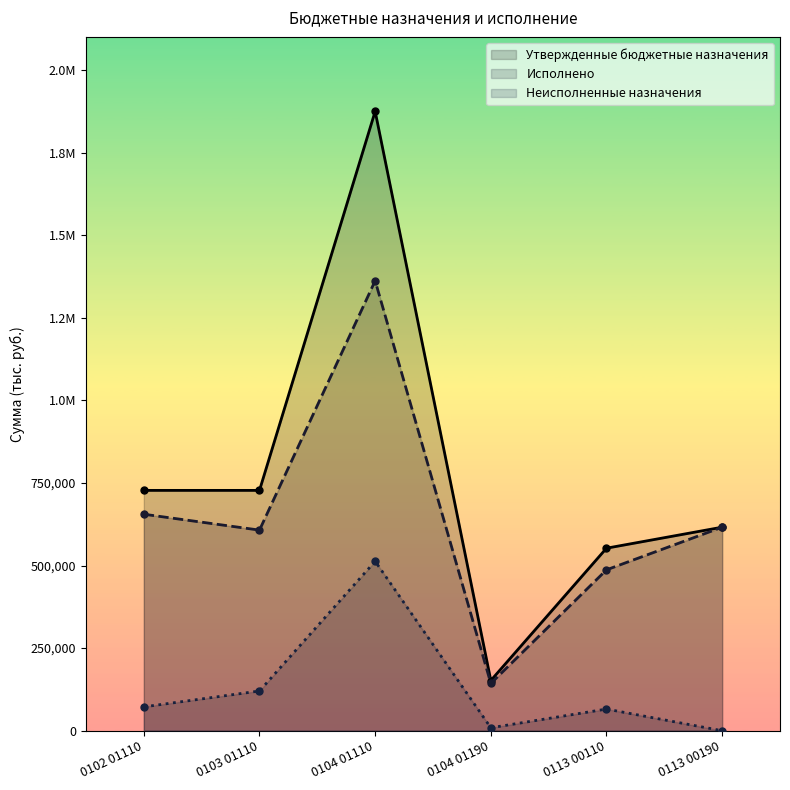

List the labels in order of Неисполненные назначения value, largest first.

0104 01110, 0103 01110, 0102 01110, 0113 00110, 0104 01190, 0113 00190